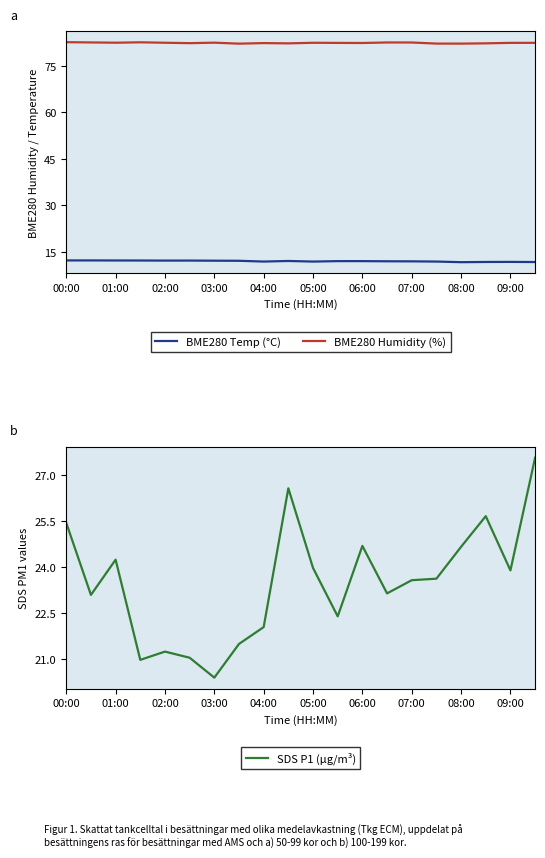

Is this an area chart (filled region under the line)?

No